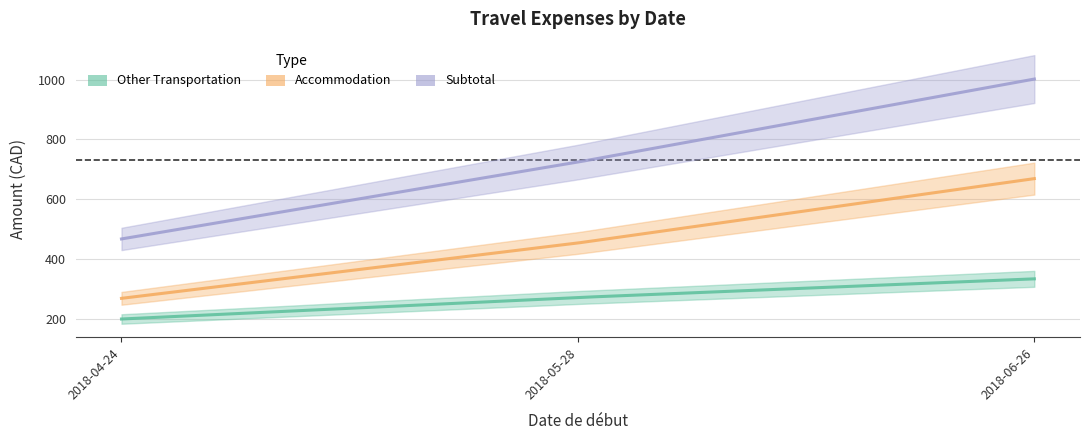

What is the label of the 2nd point from the right?

2018-05-28